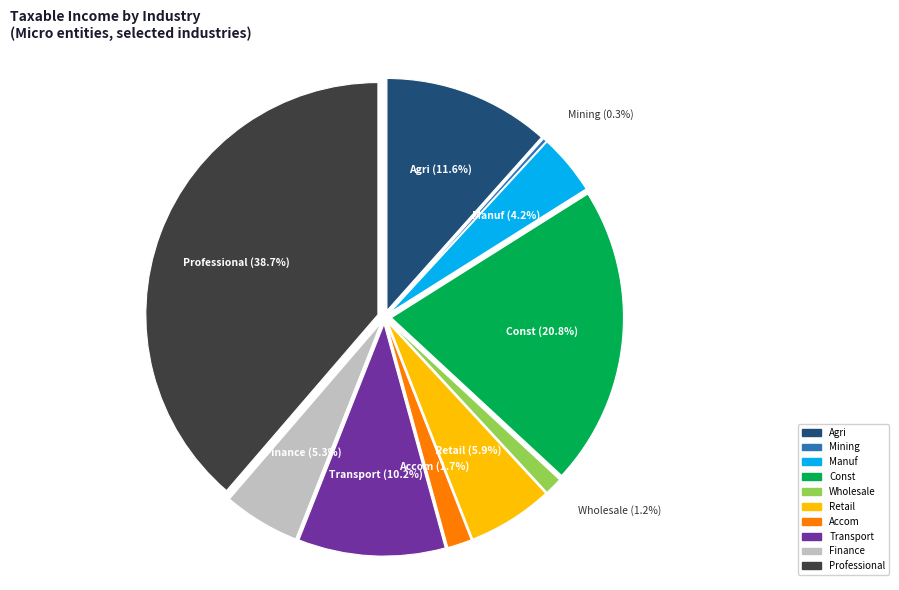

Which has a higher value, Wholesale Trade or Mining?

Wholesale Trade